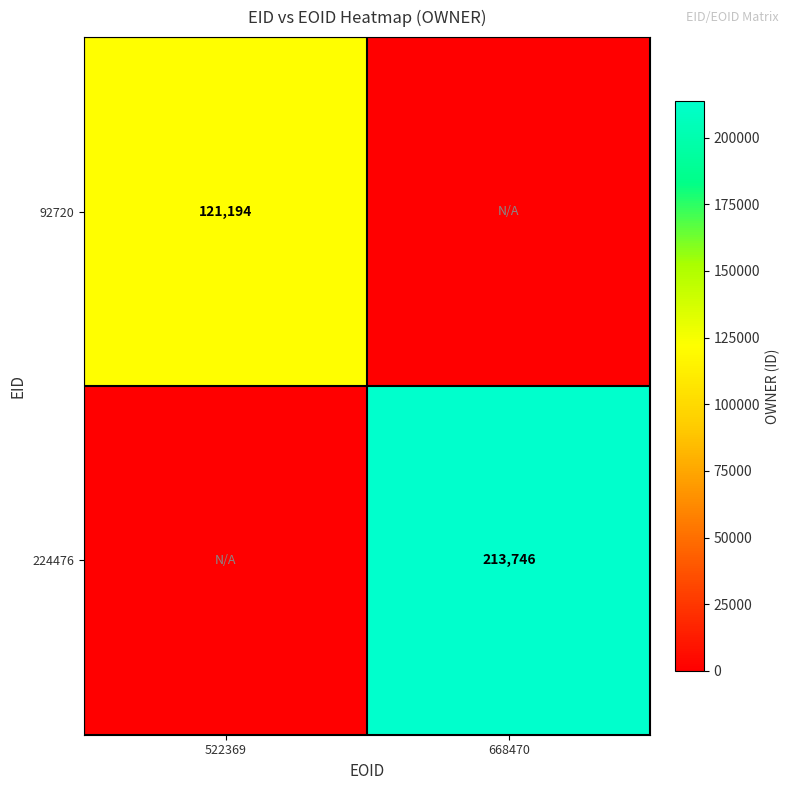

Is the value of 224476 at 668470 greater than the value of 92720 at 522369?

Yes